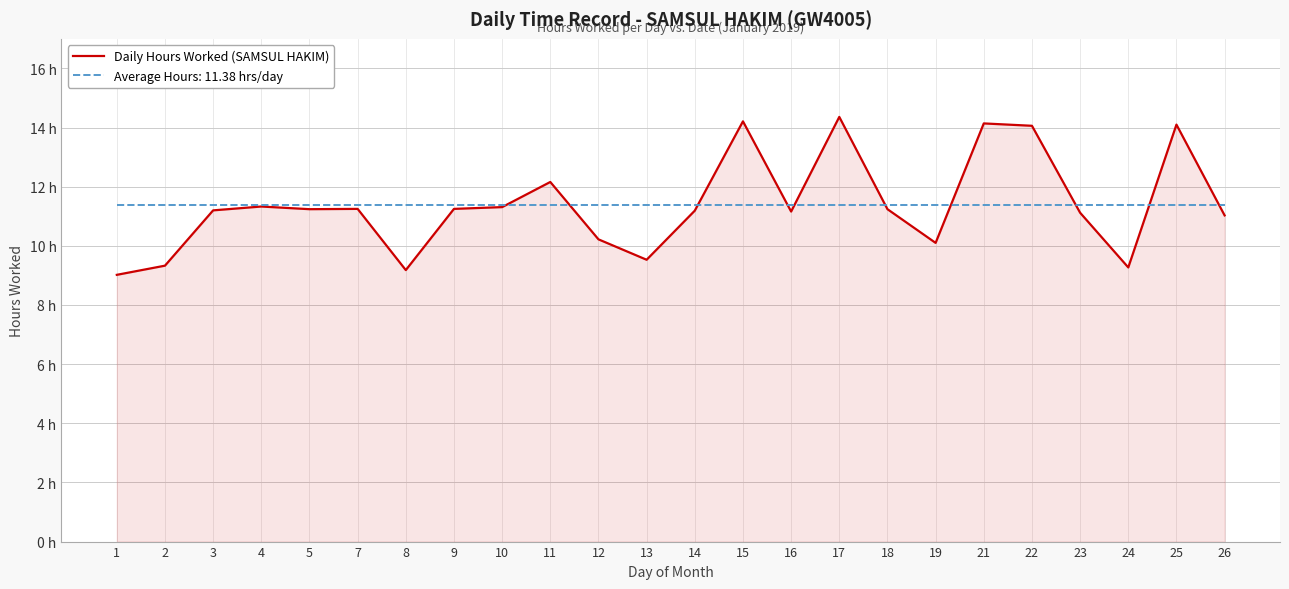

Reading left to right, list all the values displayed in this chart.

9.0	9.3	11.2	11.3	11.2	11.2	9.2	11.2	11.3	12.2	10.2	9.5	11.2	14.2	11.2	14.4	11.2	10.1	14.1	14.1	11.1	9.3	14.1	11.0